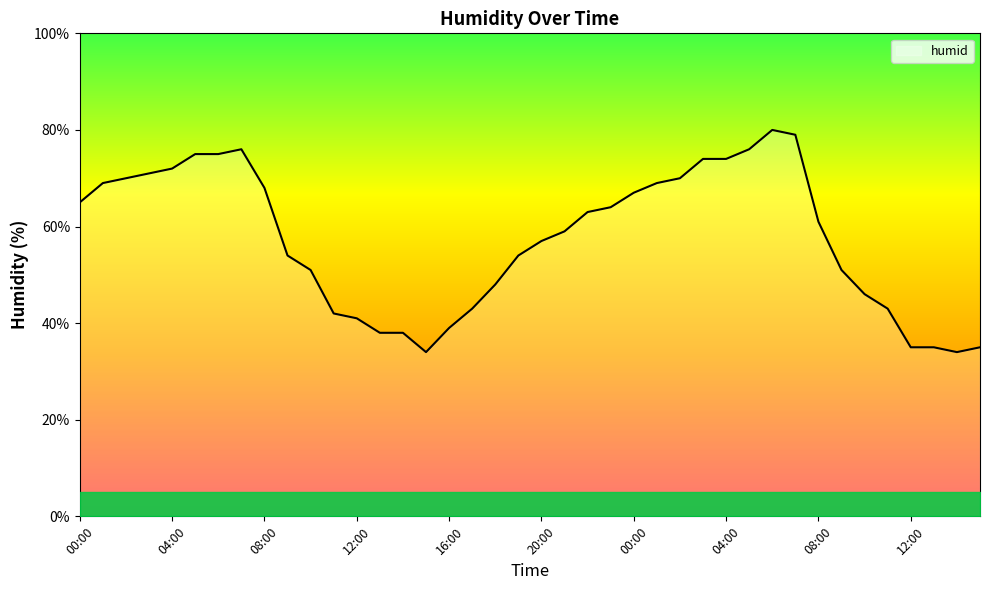

What is the difference between the maximum and minimum values?

46